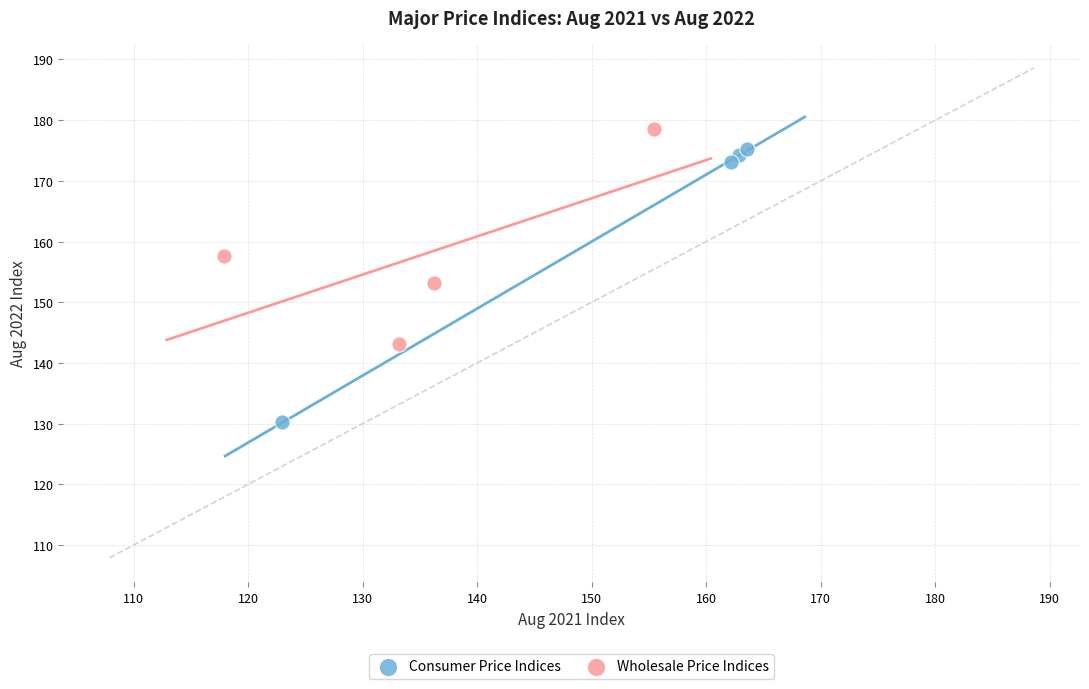

What are all the series names shown in the legend?

Consumer Price Indices, Wholesale Price Indices